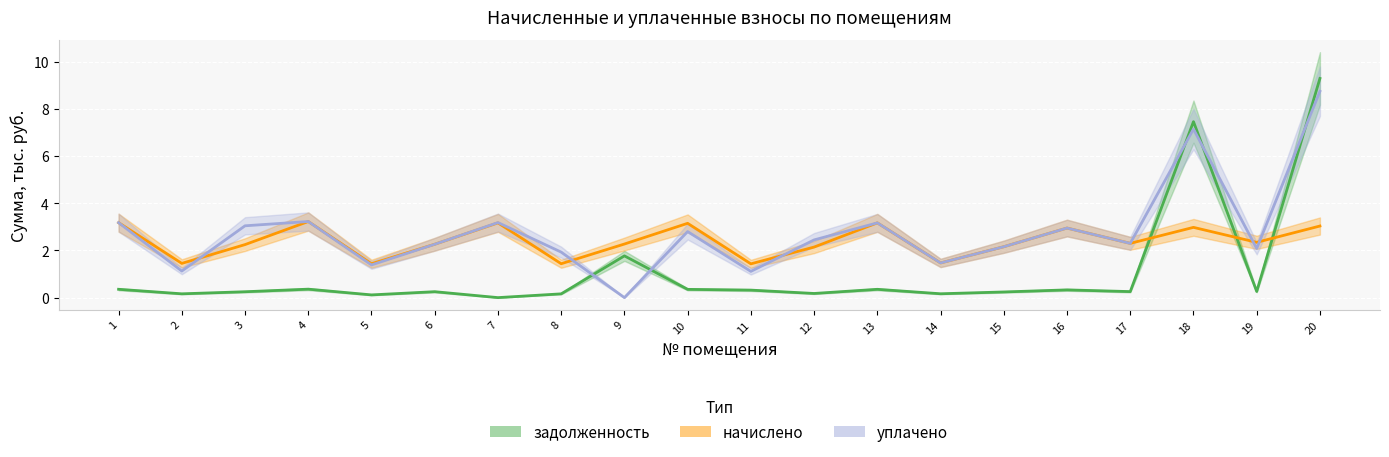

What are all the series names shown in the legend?

задолженность, начислено, уплачено